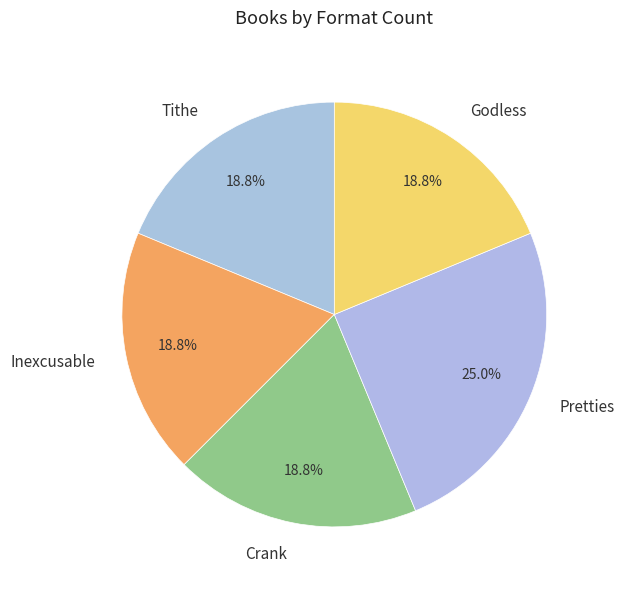

To the nearest percent, what is the combined percentage of Tithe and Pretties?

44%